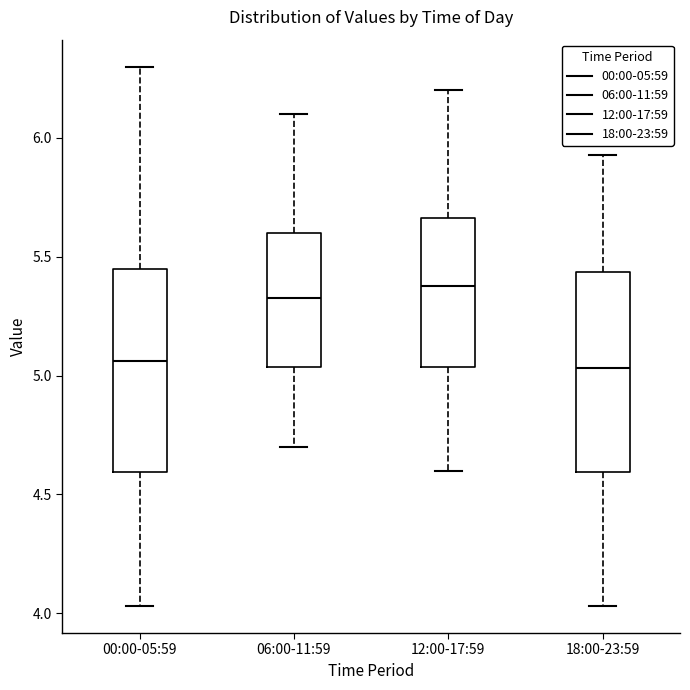

Reading left to right, transcribe this box plot: for each box, give where its median line is, the range the box spans, and where its two whiskers end, as read against the y-axis. The values are not printed on the chart, so give them approximately, as read against the axis.

00:00-05:59: median 5.05, box 4.60 to 5.45, whiskers 4.05 to 6.30
06:00-11:59: median 5.35, box 5.05 to 5.60, whiskers 4.70 to 6.10
12:00-17:59: median 5.40, box 5.05 to 5.65, whiskers 4.60 to 6.20
18:00-23:59: median 5.05, box 4.60 to 5.45, whiskers 4.05 to 5.95